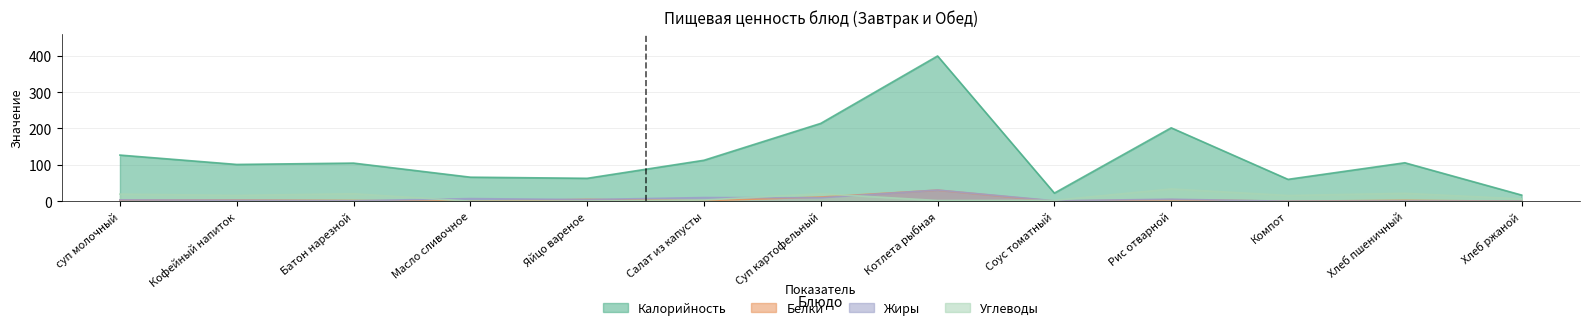

Which label corresponds to the smallest value in the chart?

Компот